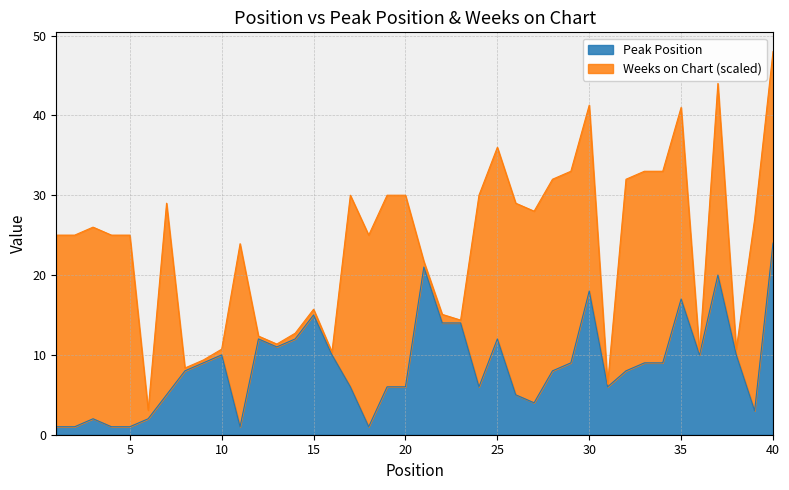

Reading left to right, list all the values displayed in this chart.

1=1	2=1	3=2	4=1	5=1	6=2	7=5	8=8	9=9	10=10	11=1	12=12	13=11	14=12	15=15	16=10	17=6	18=1	19=6	20=6	21=21	22=14	23=14	24=6	25=12	26=5	27=4	28=8	29=9	30=18	31=6	32=8	33=9	34=9	35=17	36=10	37=20	38=10	39=3	40=24